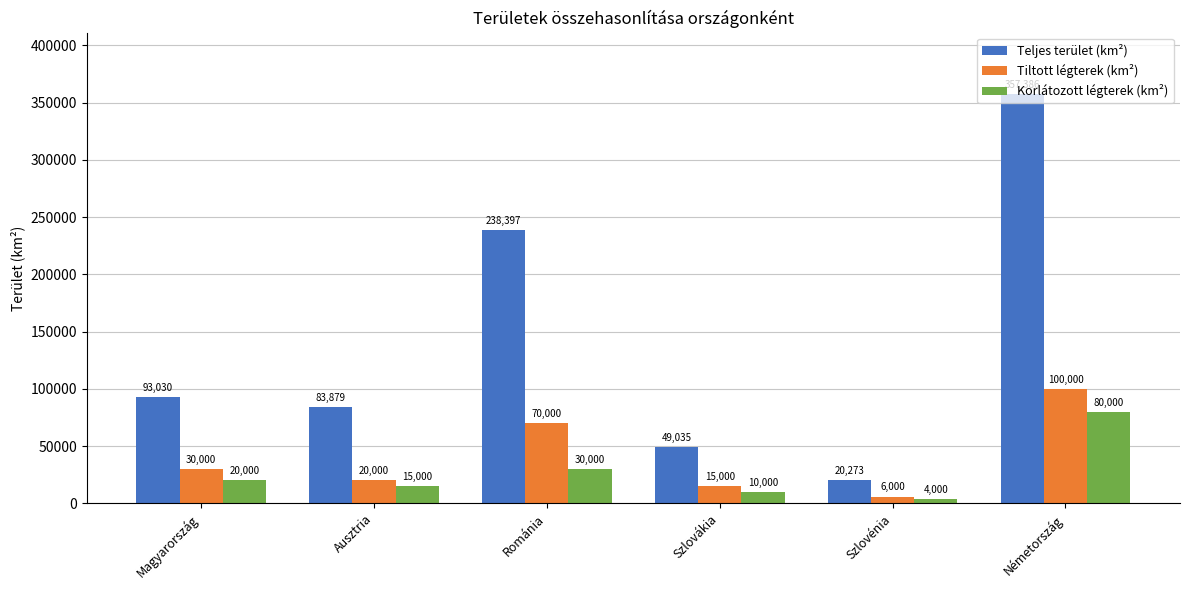

Between Magyarország and Ausztria, which series saw the biggest shift?

Tiltott légterek (km²)